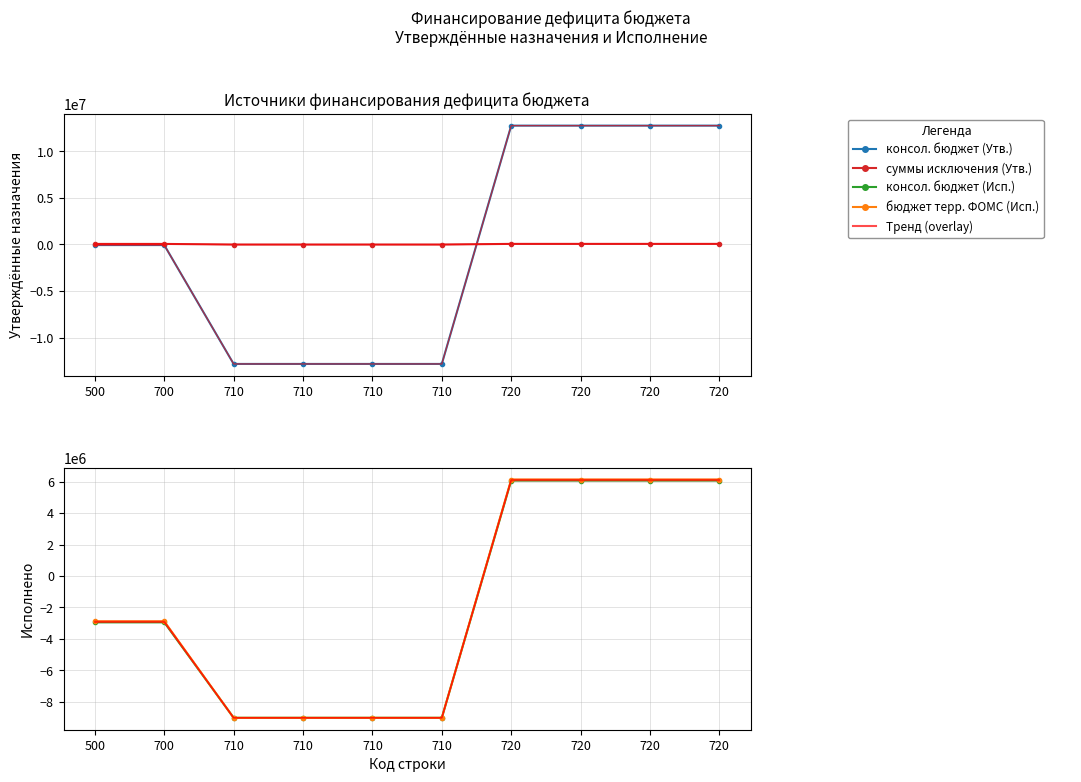

How many intersections are there between бюджет терр. ФОМС (Исп.) and суммы исключения (Утв.)?

1